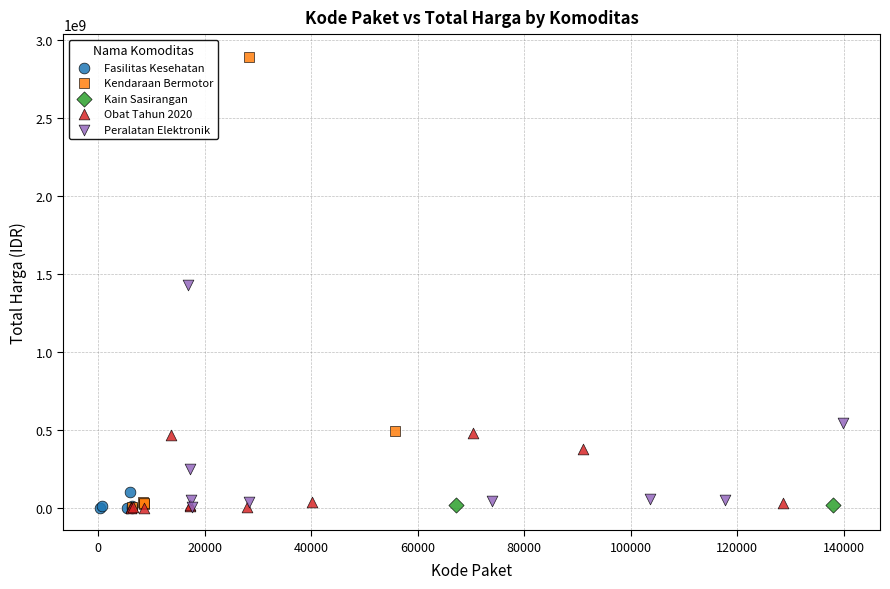

What are all the series names shown in the legend?

Fasilitas Kesehatan, Kendaraan Bermotor, Kain Sasirangan, Obat Tahun 2020, Peralatan Elektronik